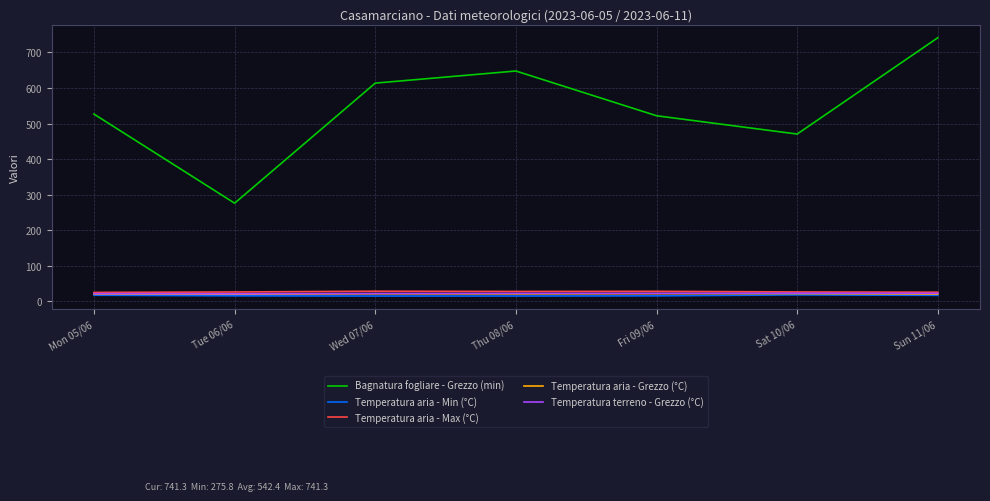

What are all the series names shown in the legend?

Bagnatura fogliare - Grezzo (min), Temperatura aria - Min (°C), Temperatura aria - Max (°C), Temperatura aria - Grezzo (°C), Temperatura terreno - Grezzo (°C)